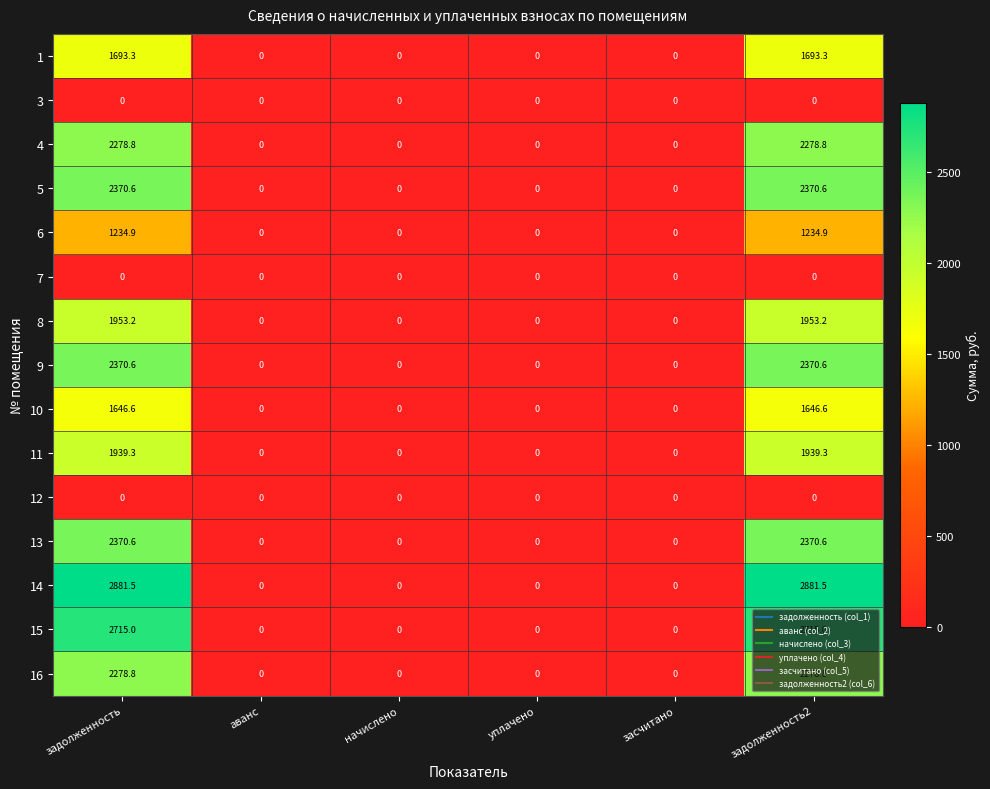

What is the difference between the 8 values at задолженность2 and уплачено?

1953.2